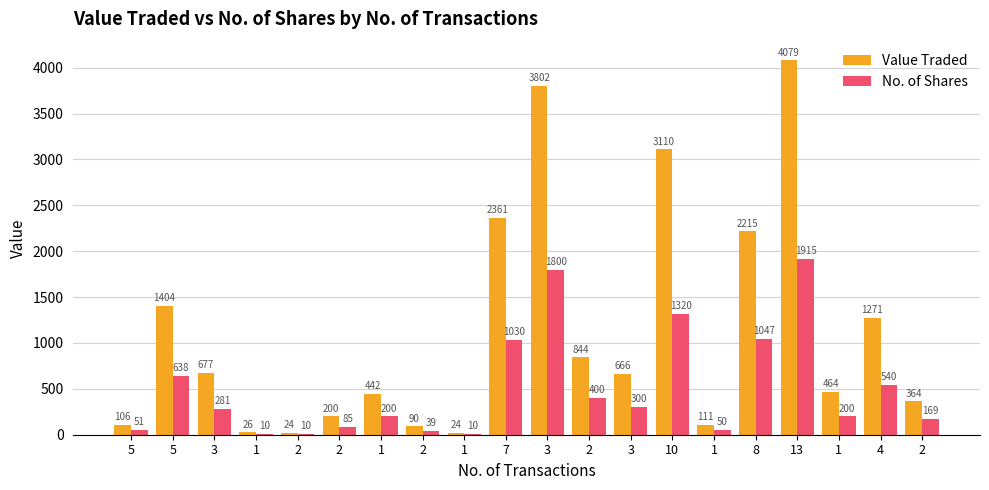

What is the value of the Value Traded bar at the 5th from the left?

24